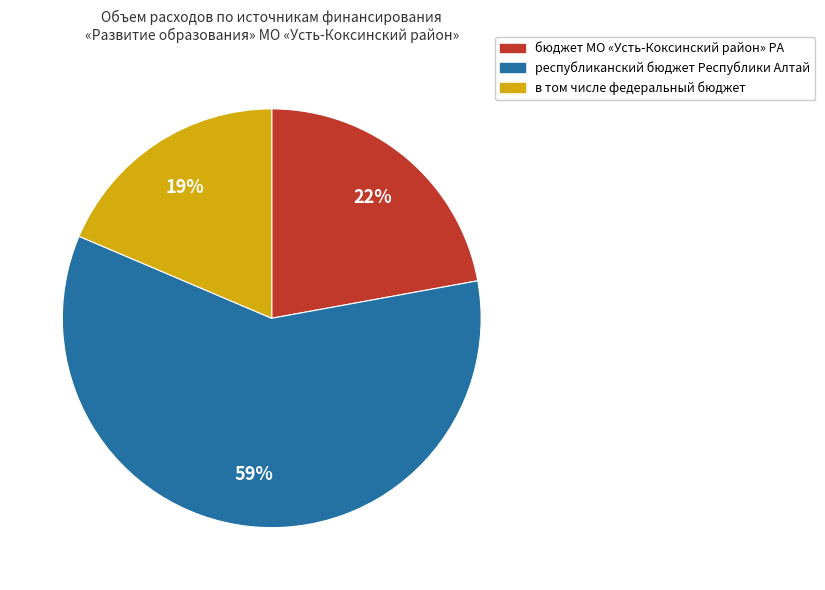

What percentage is the бюджет МО «Усть-Коксинский район» РА slice, to the nearest percent?

22%